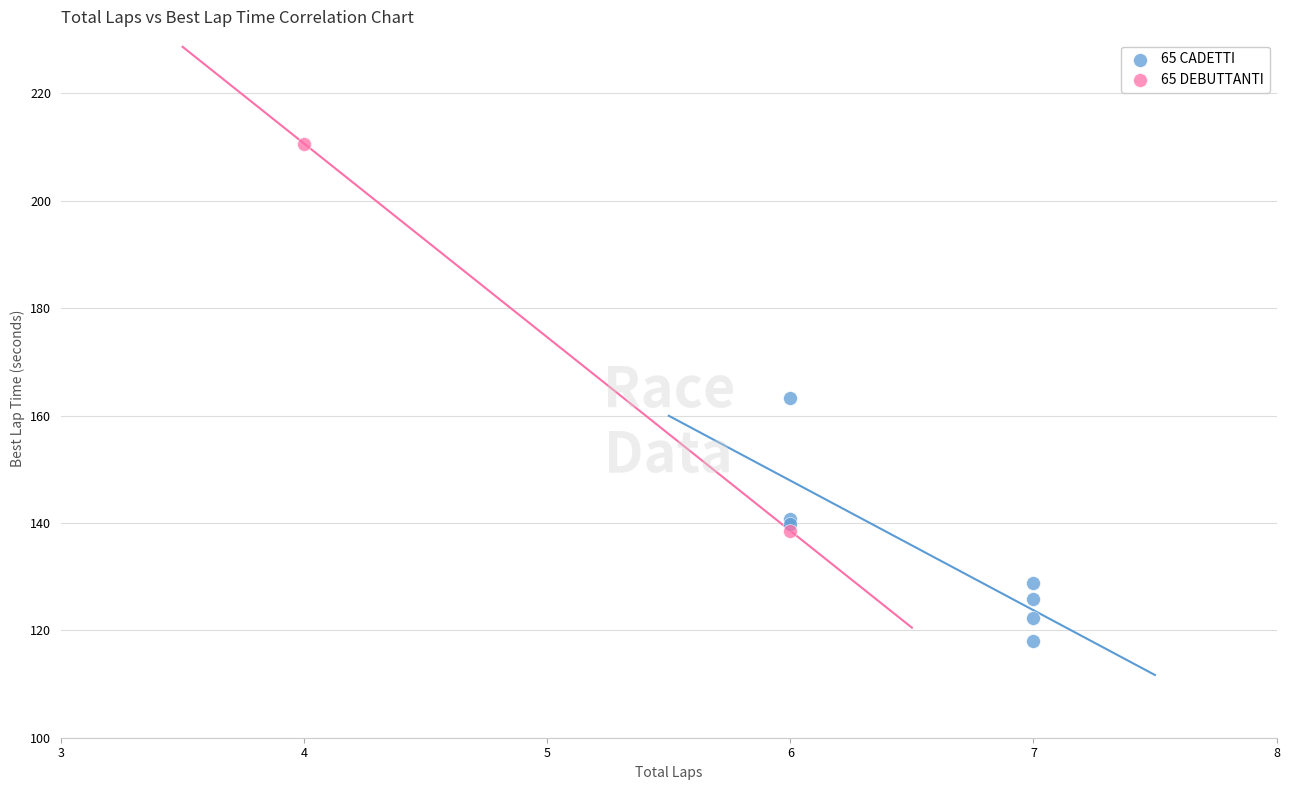

Which series reaches the maximum Y coordinate?

65 DEBUTTANTI